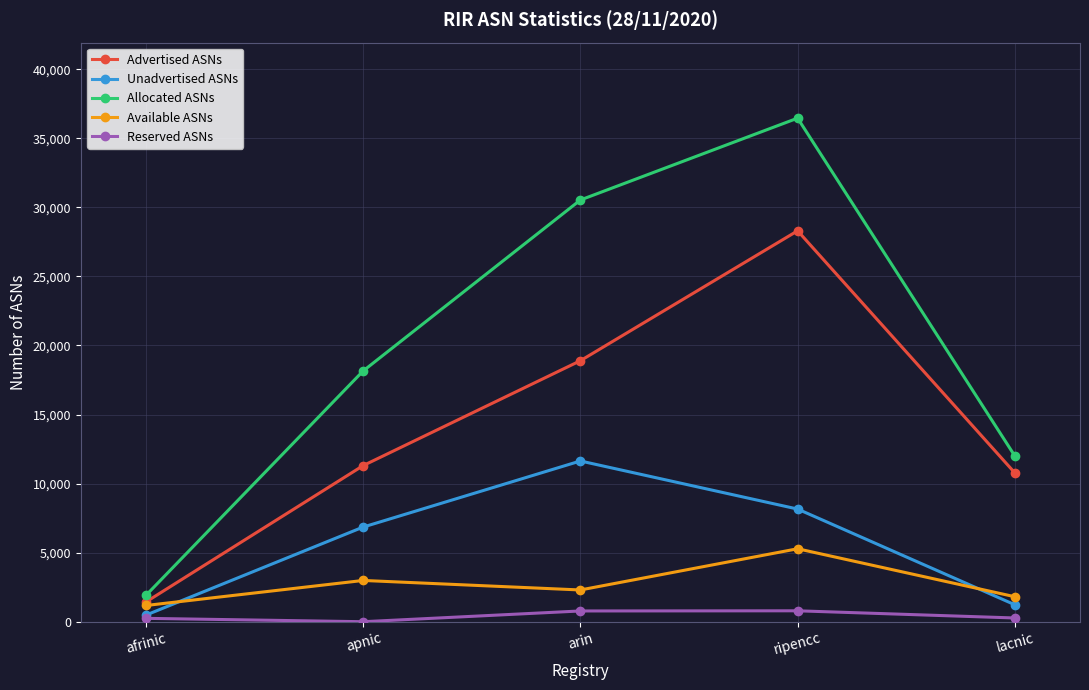

What are all the series names shown in the legend?

Advertised ASNs, Unadvertised ASNs, Allocated ASNs, Available ASNs, Reserved ASNs